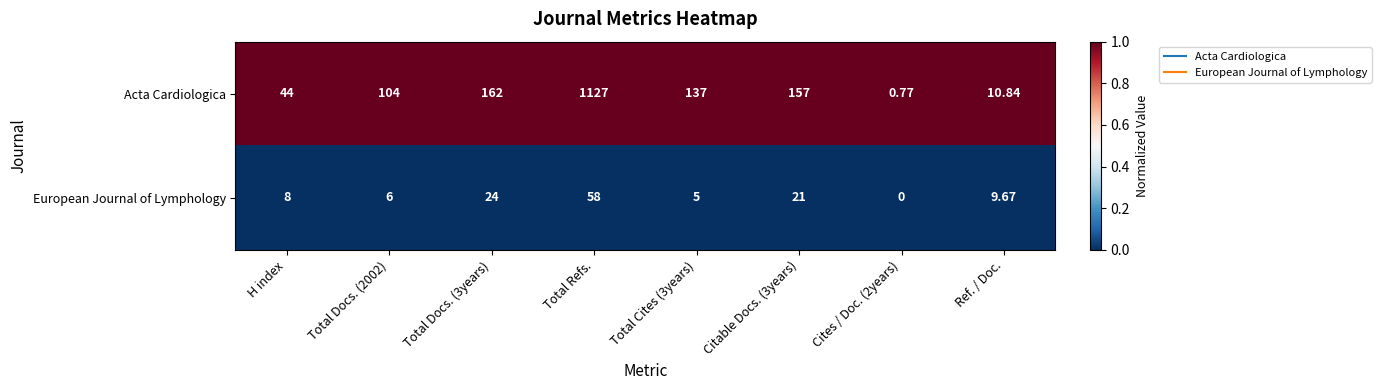

At which category is the sum across all series the highest?

Total Refs.